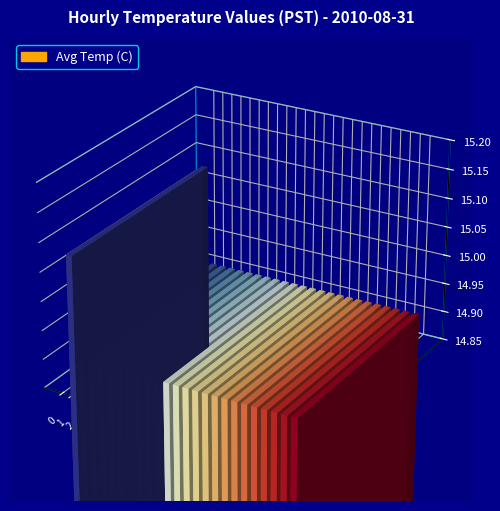

Count the number of data series in this chart.

1